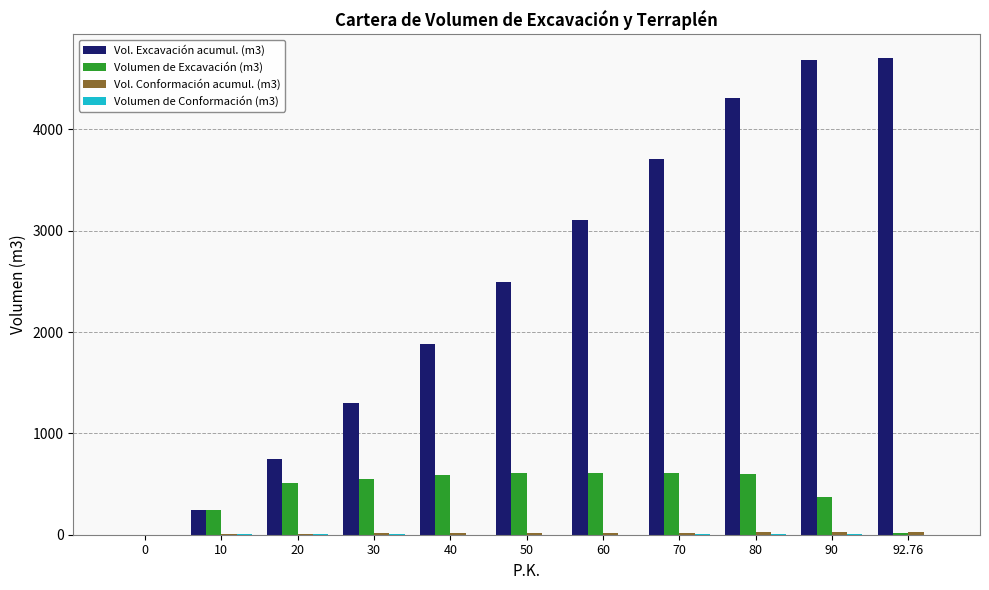

Which series changed the most between 40 and 92.76?

Vol. Excavación acumul. (m3)